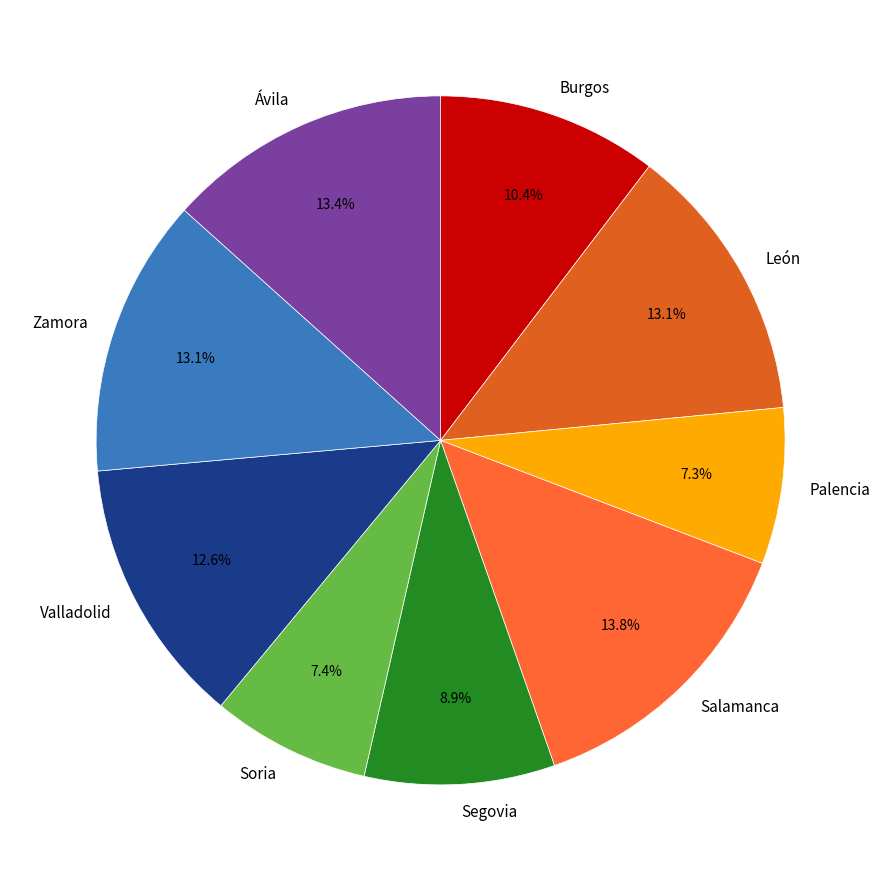

Count the number of slices in the pie.

9